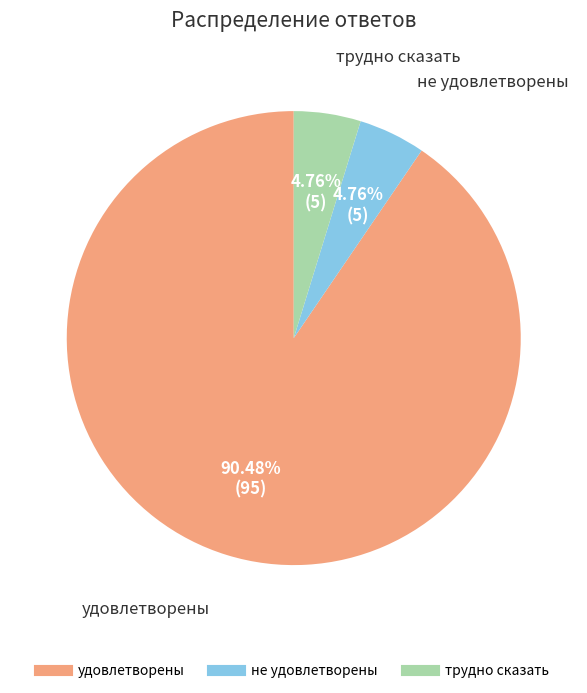

Does any single category account for the majority?

Yes